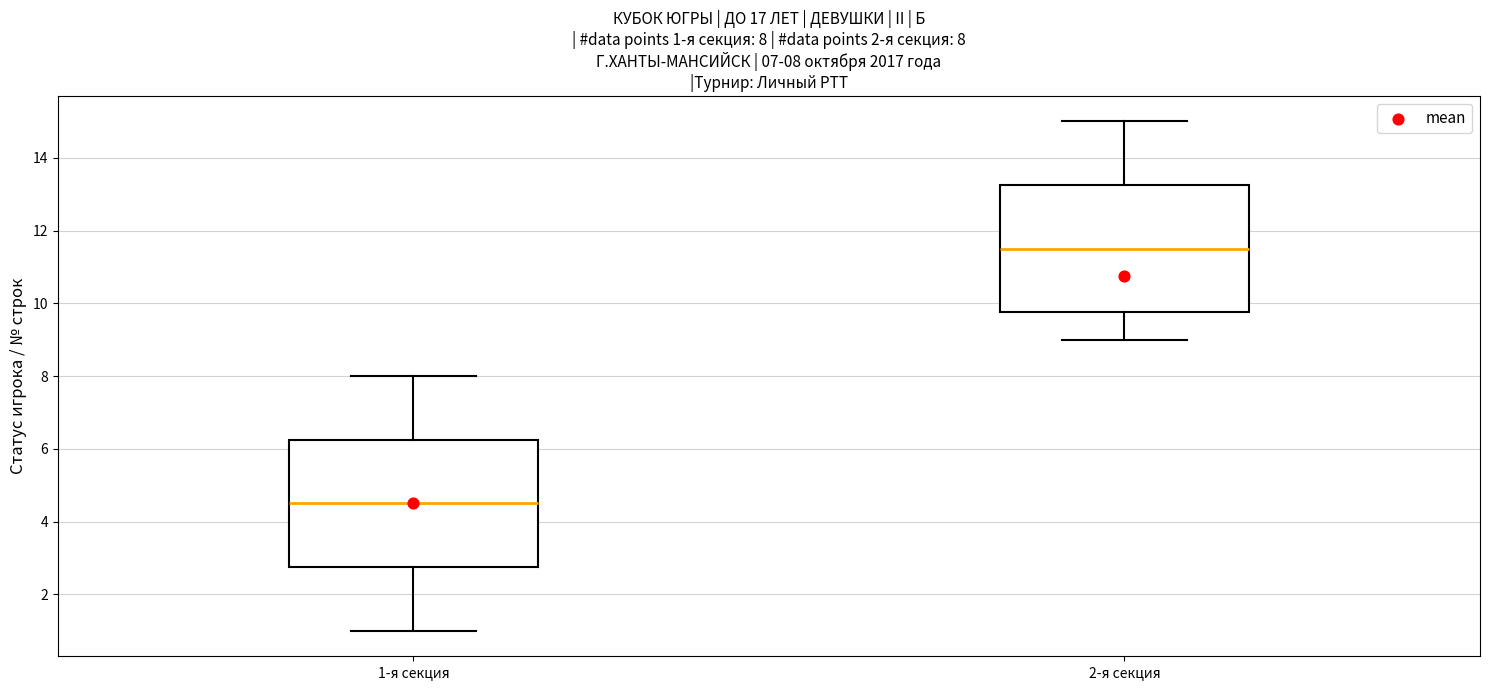

Which box has the lowest median line?

1-я секция